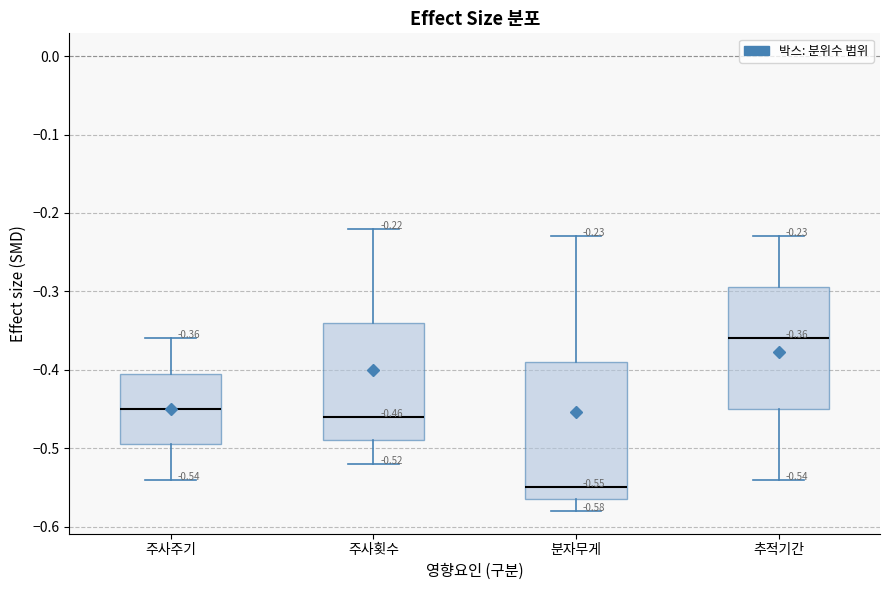

Which box has the lowest median line?

분자무게